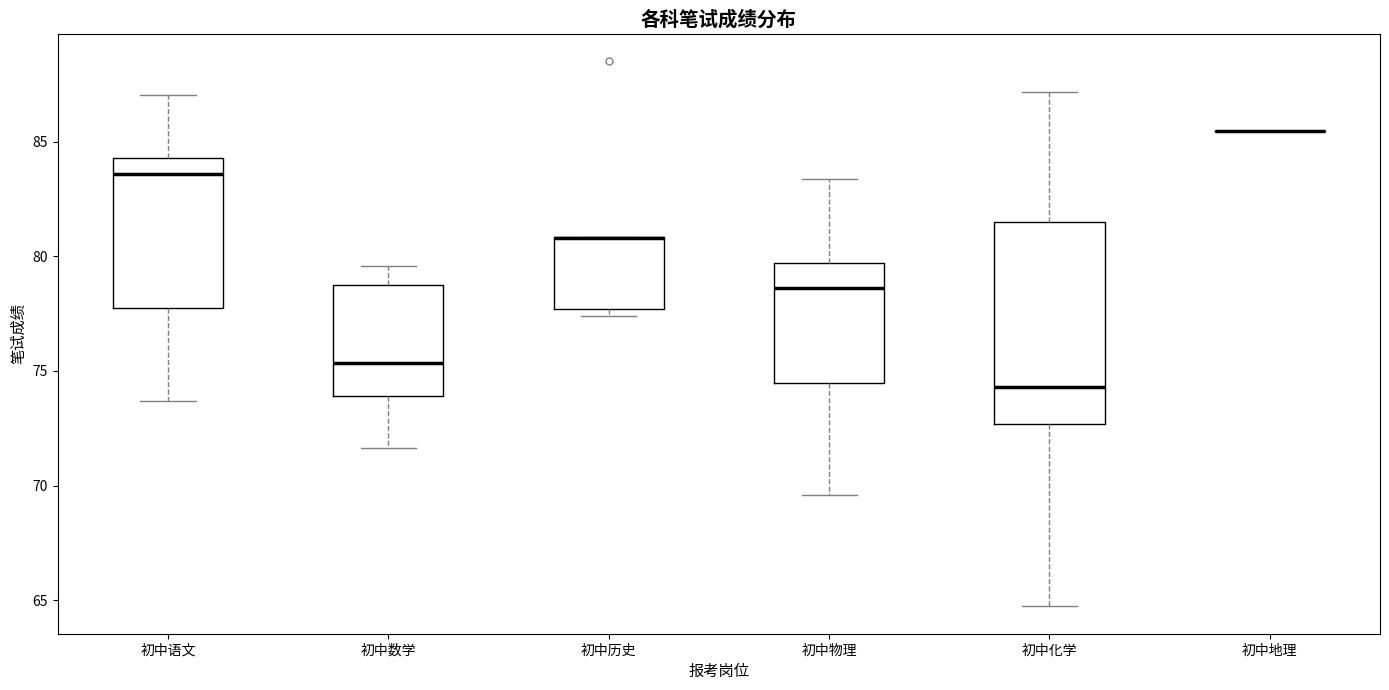

Where is the lower edge of the box for 初中化学 on the y-axis? The values are not printed on the chart, so give them approximately, as read against the axis.

72.5